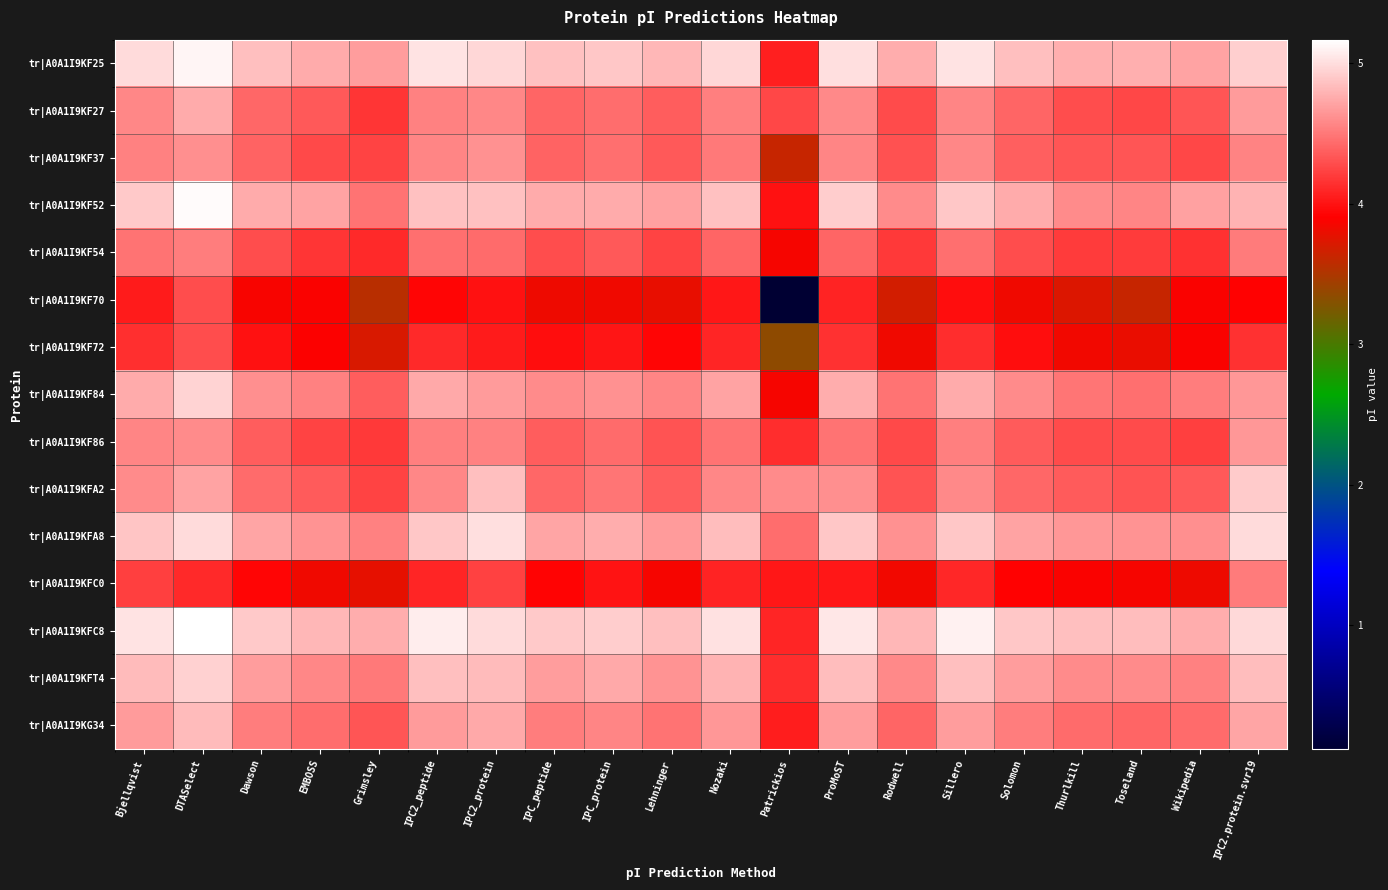

How many distinct data groups are displayed?

15